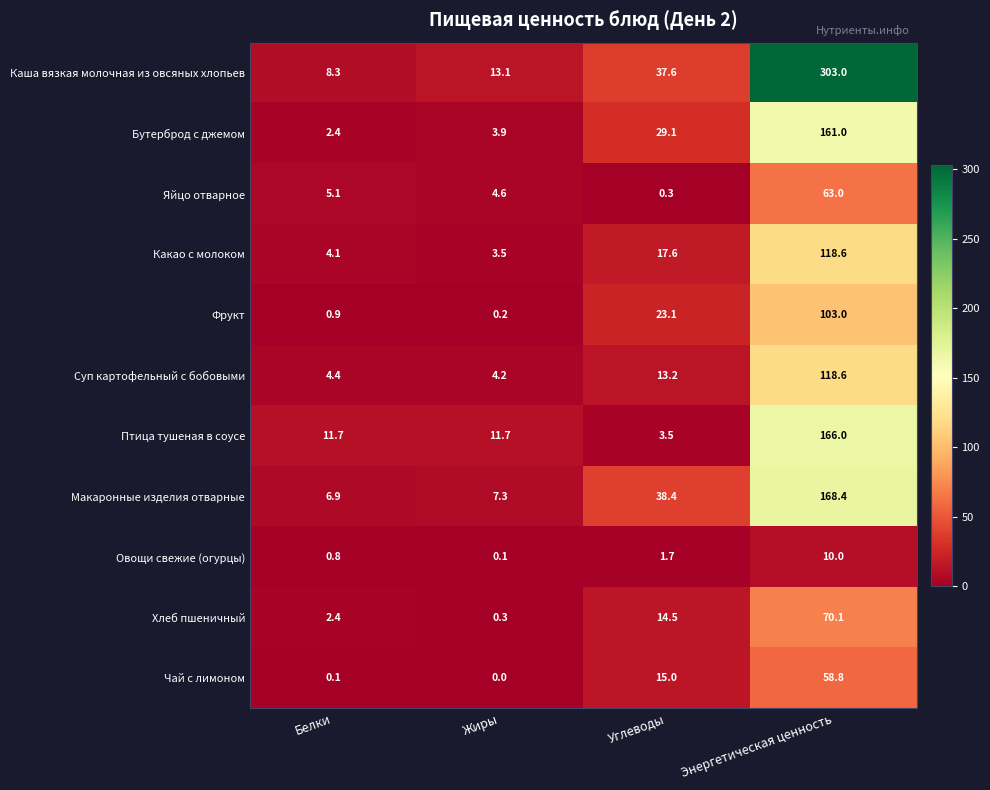

What is the spread (max minus min) of values at Углеводы?

38.1